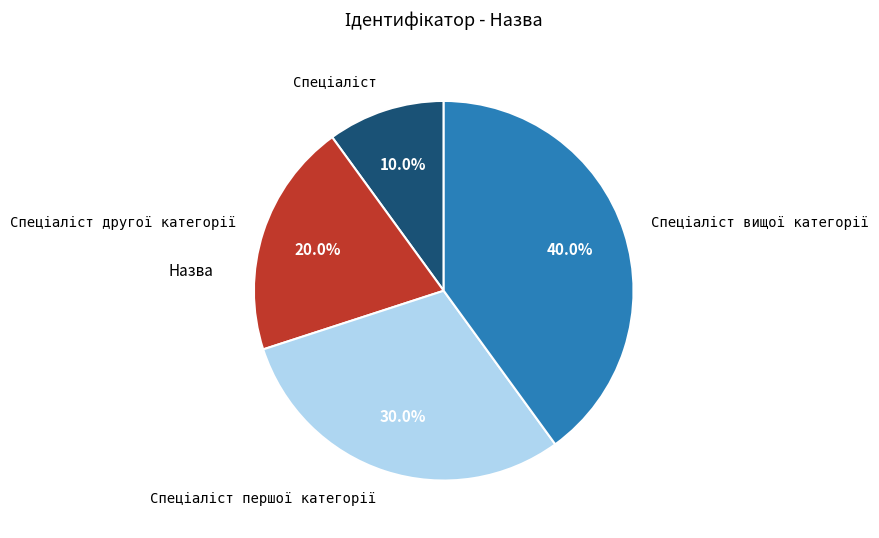

Is there any slice that represents more than half of the pie?

No